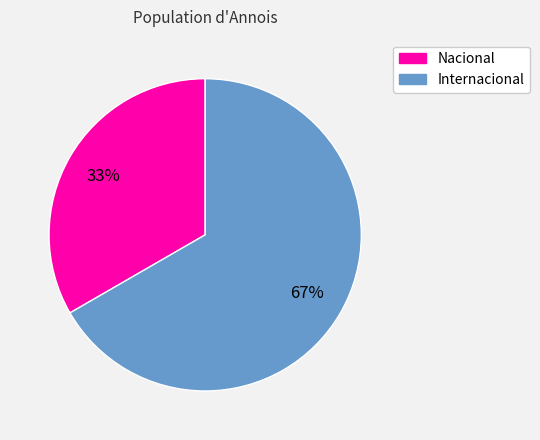

Approximately how many times larger is the value at Nacional compared to Internacional?

0.5